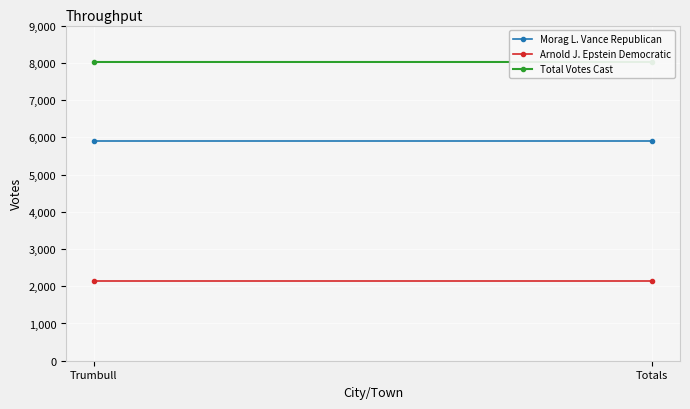

List the series in order of their peak value, lowest first.

Arnold J. Epstein Democratic, Morag L. Vance Republican, Total Votes Cast